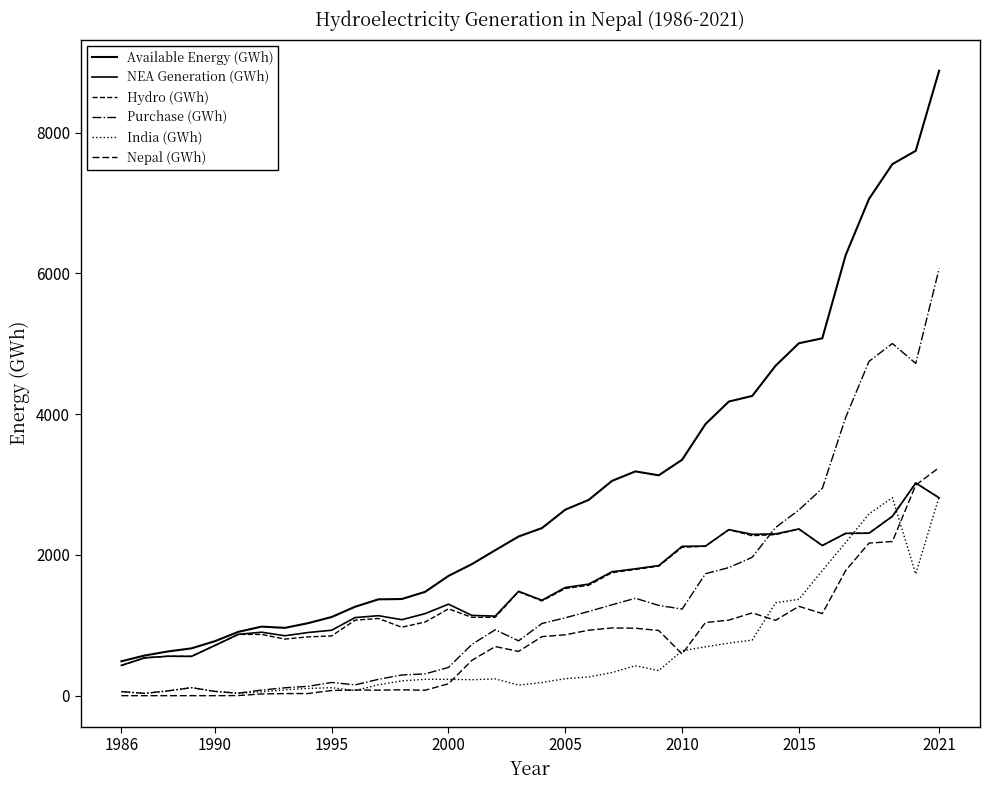

Does the chart have visible grid lines?

No